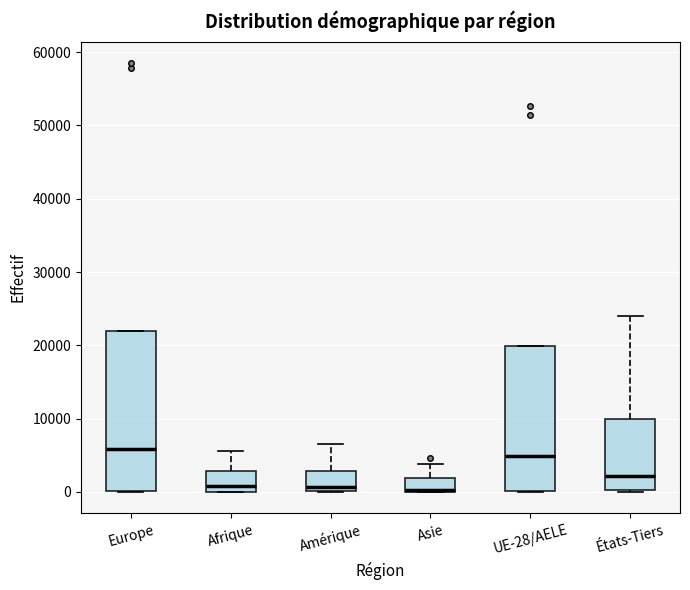

Where is the upper edge of the box for Afrique on the y-axis? The values are not printed on the chart, so give them approximately, as read against the axis.

3000